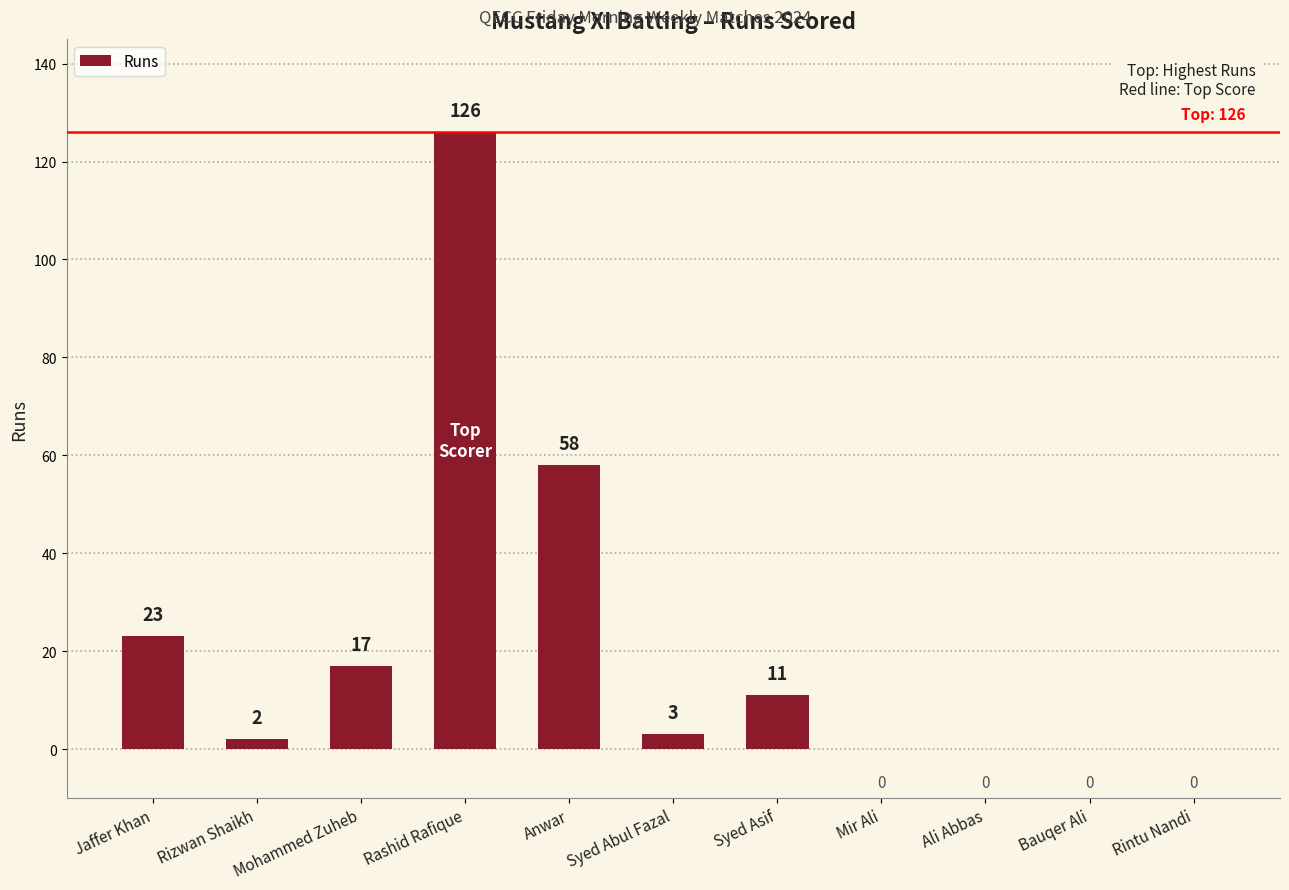

Reading right to left, extract all data points from this chart.

0	0	0	0	11	3	58	126	17	2	23